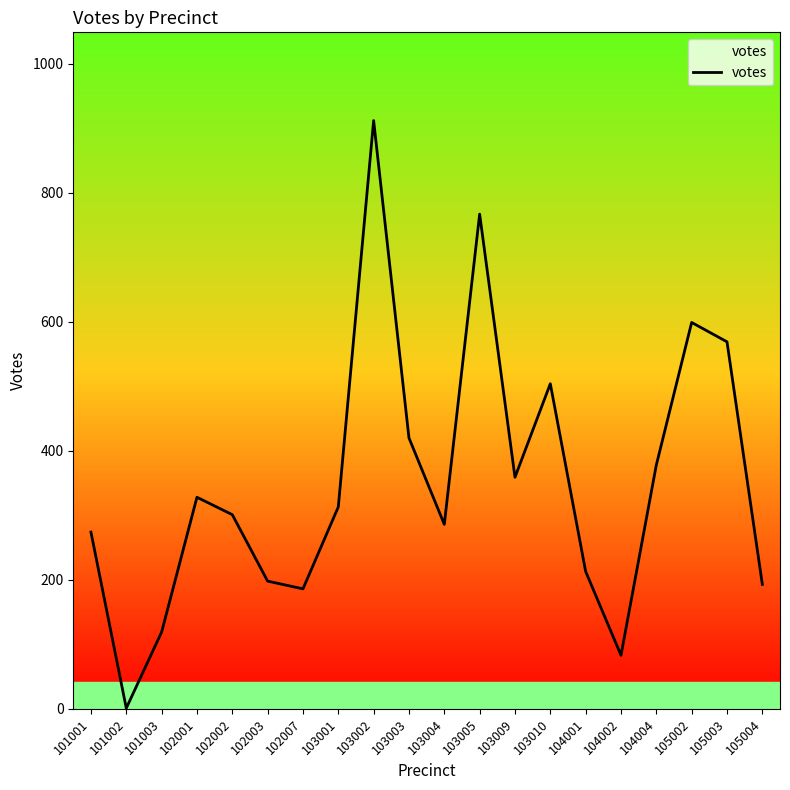

What is the maximum value shown in the chart?

912